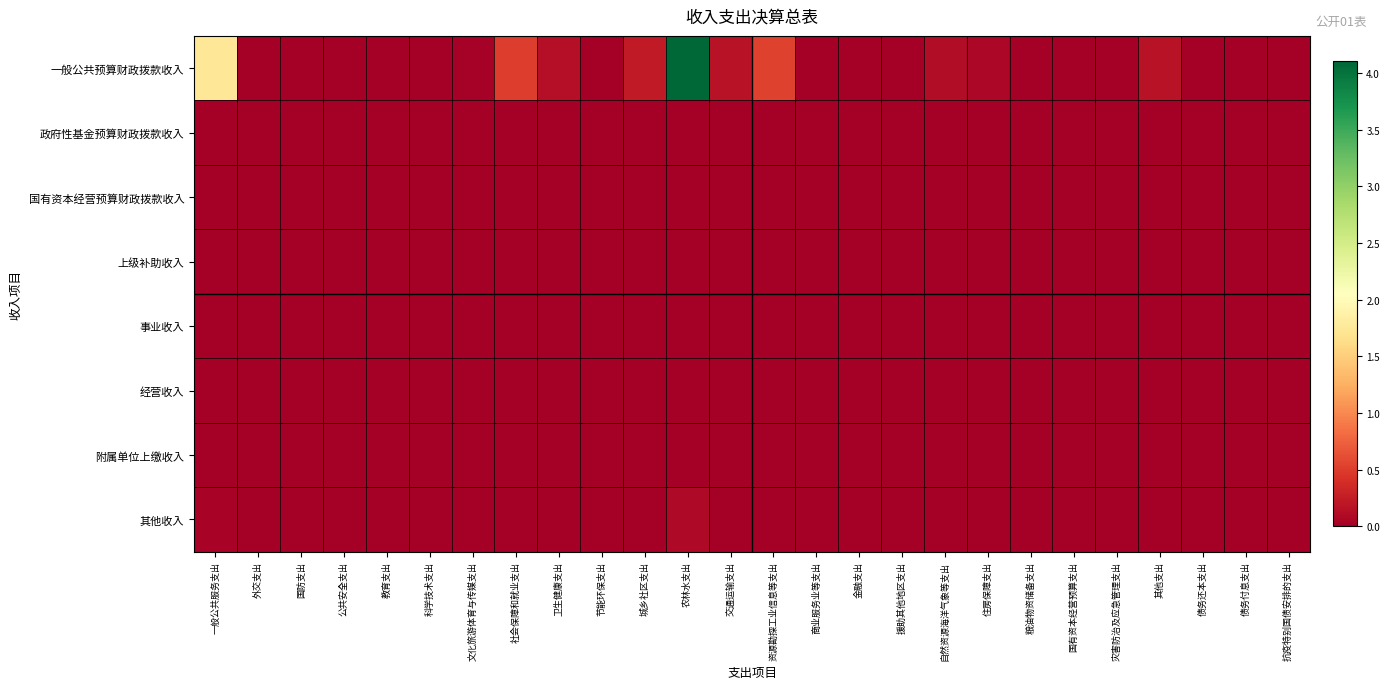

Count the number of data series in this chart.

8